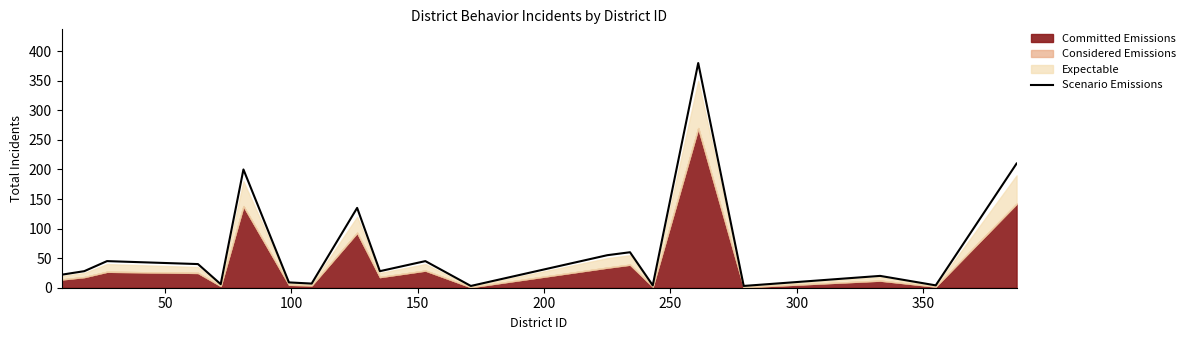

What is the highest value of the Scenario Emissions series?

380